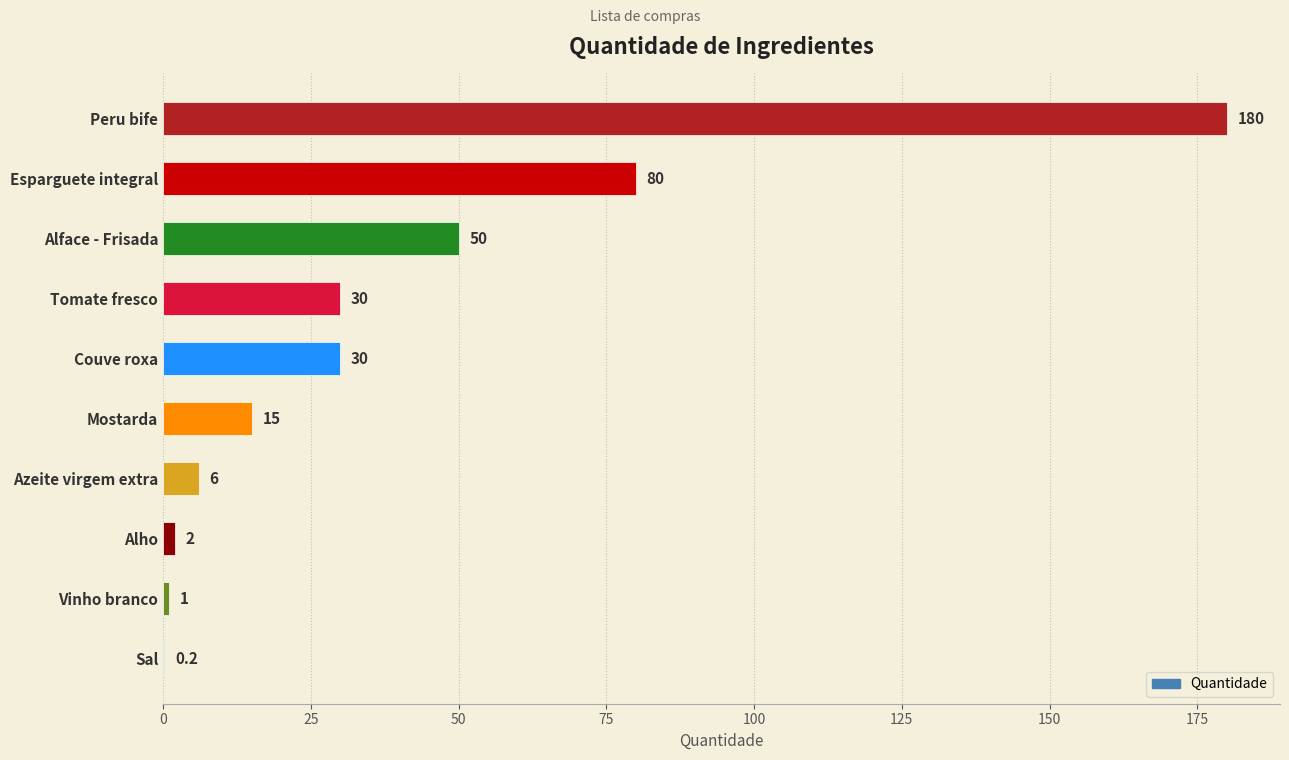

The value at Sal is 0.2. True or false?

True